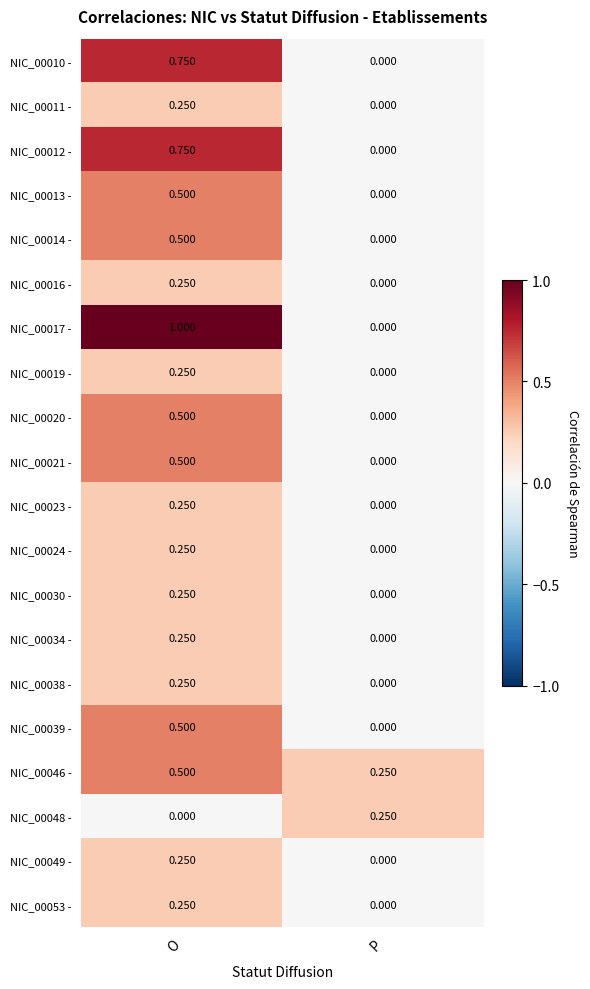

At which category is the sum across all series the highest?

O